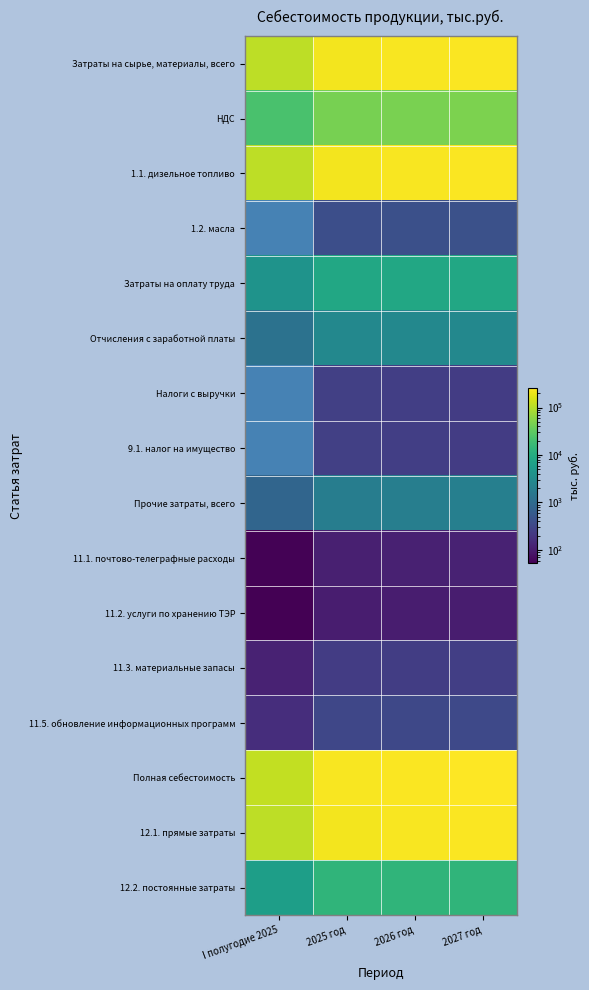

At how many categories does at least one series exceed 169557?

3